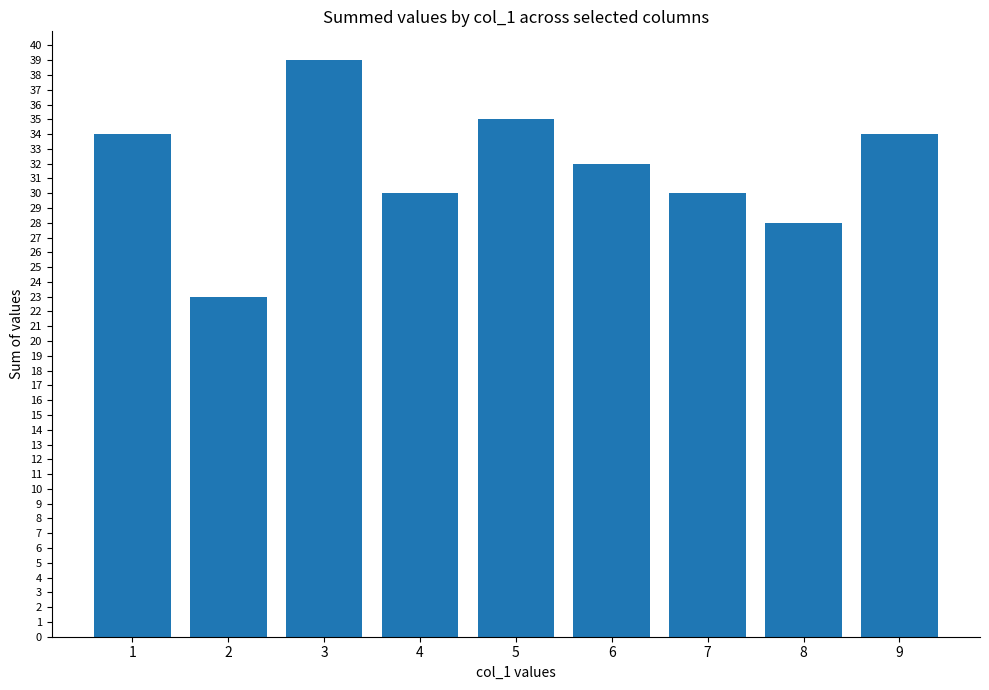

How many values are below 32?

4